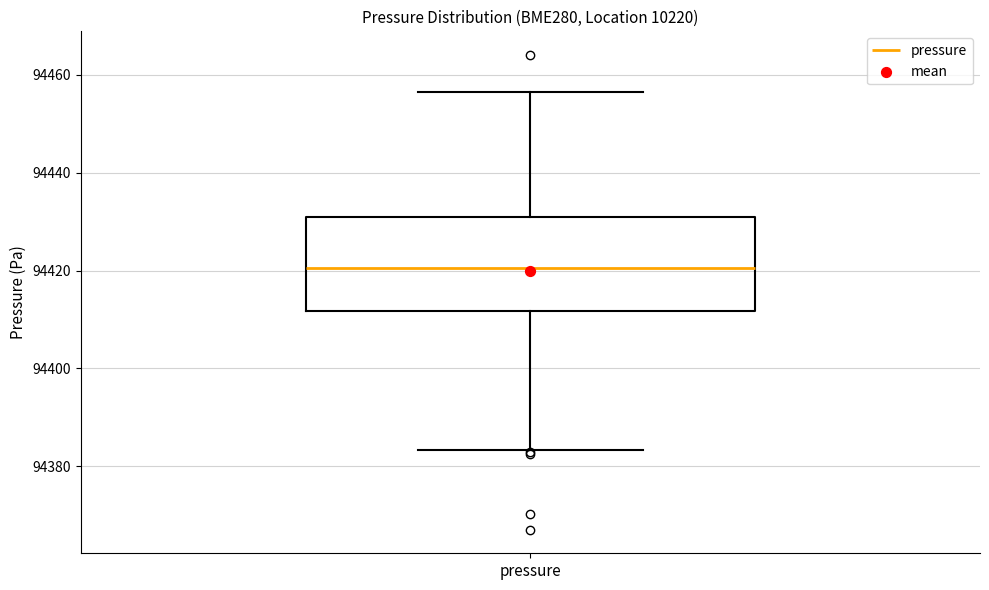

Read this box plot against the y-axis: the position of the median line, the range covered by the box, and the ends of both whiskers. The values are not printed on the chart, so give them approximately, as read against the axis.

median 94420, box 94412 to 94430, whiskers 94384 to 94456